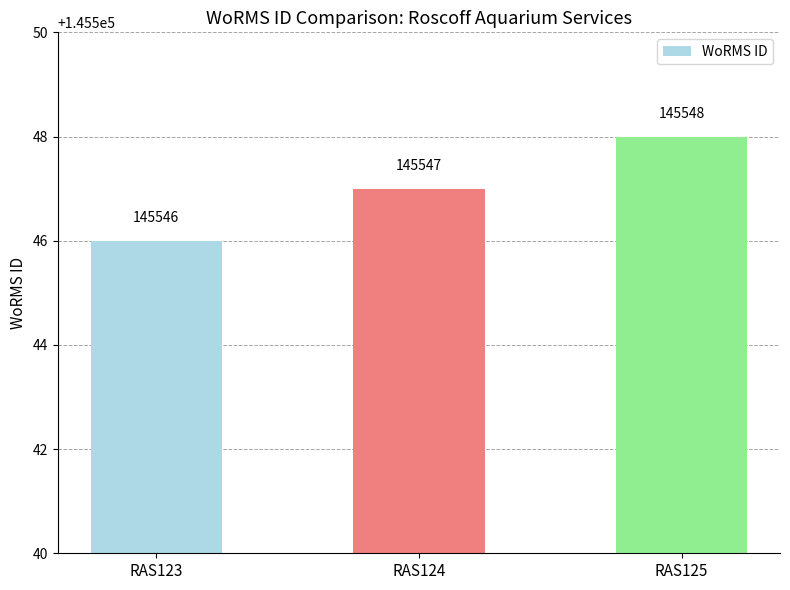

Between RAS124 and RAS123, which is larger?

RAS124